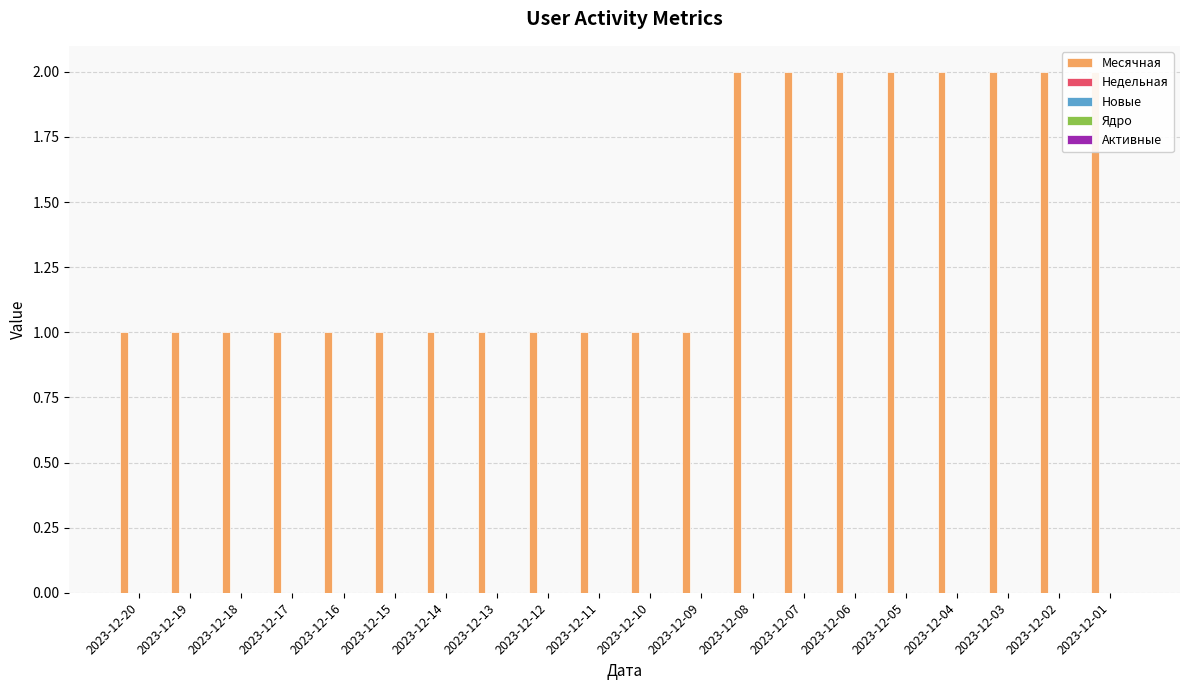

True or false: Ядро has a value of 0 at 2023-12-06.

True